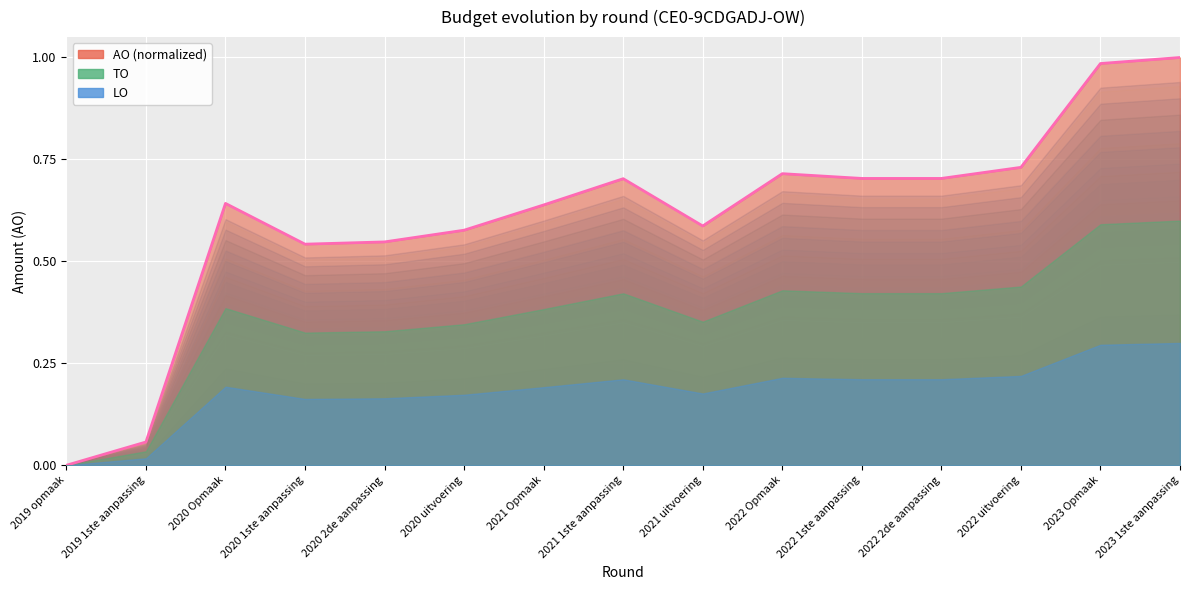

List the labels in order of value, smallest first.

2019 opmaak, 2019 1ste aanpassing, 2020 1ste aanpassing, 2020 2de aanpassing, 2020 uitvoering, 2021 uitvoering, 2021 Opmaak, 2020 Opmaak, 2021 1ste aanpassing, 2022 1ste aanpassing, 2022 2de aanpassing, 2022 Opmaak, 2022 uitvoering, 2023 Opmaak, 2023 1ste aanpassing